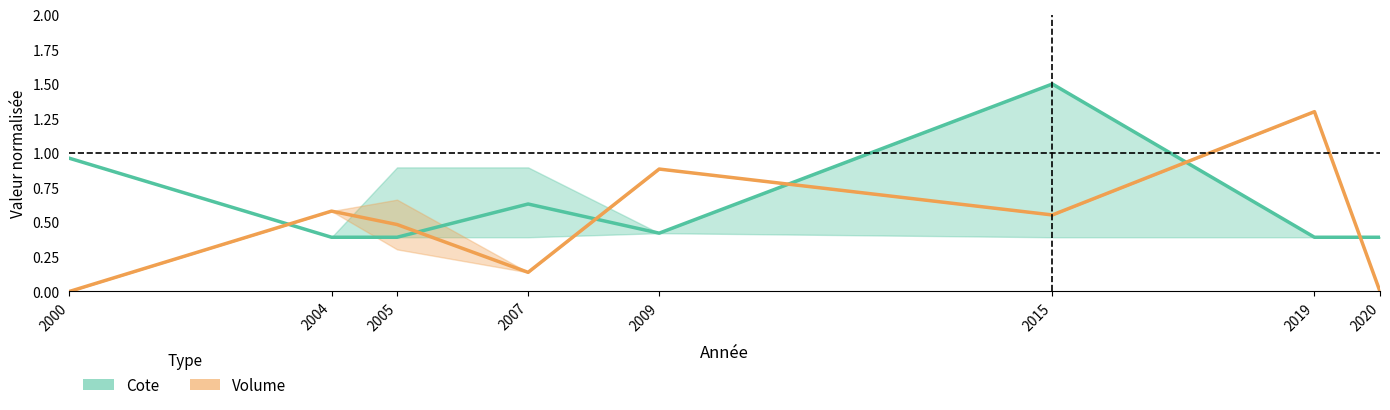

True or false: Cote has more than 2 interior local peaks.

False